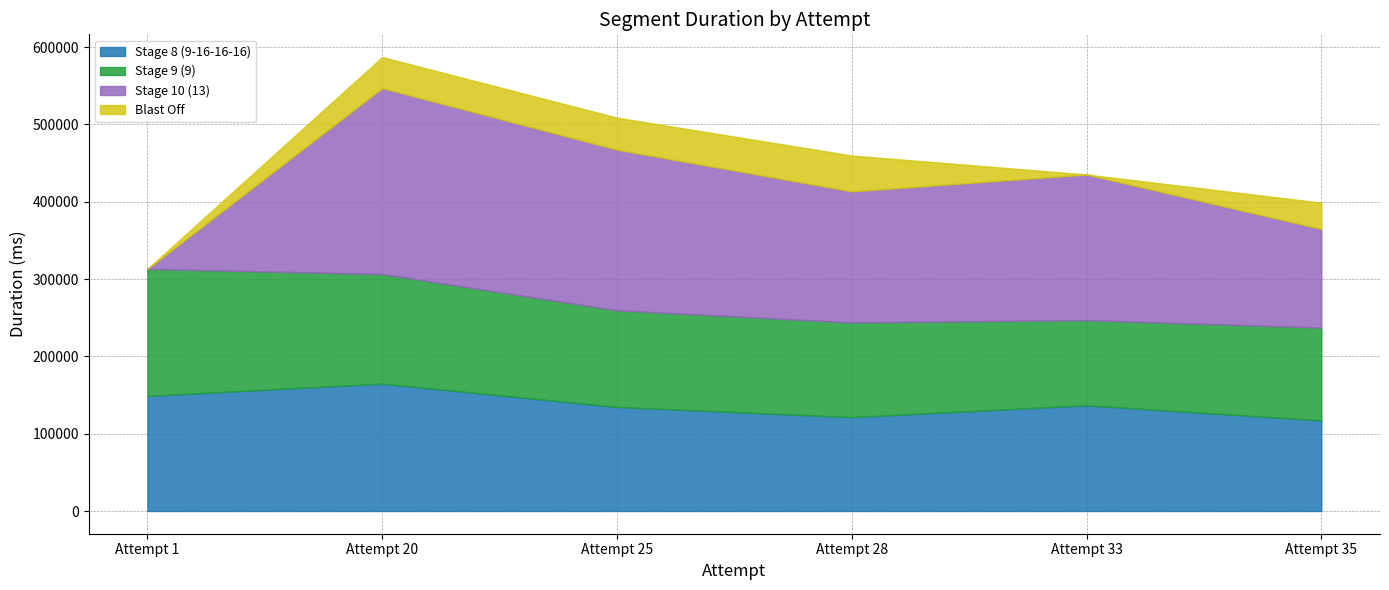

What is the value of the Blast Off point at the 3rd from the left?

41392